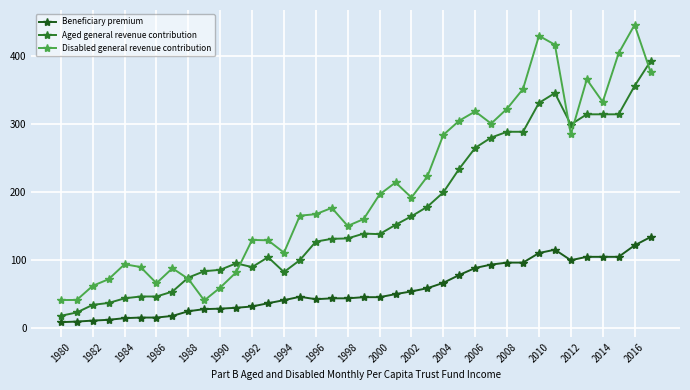

List the series in order of their peak value, highest first.

Disabled general revenue contribution, Aged general revenue contribution, Beneficiary premium